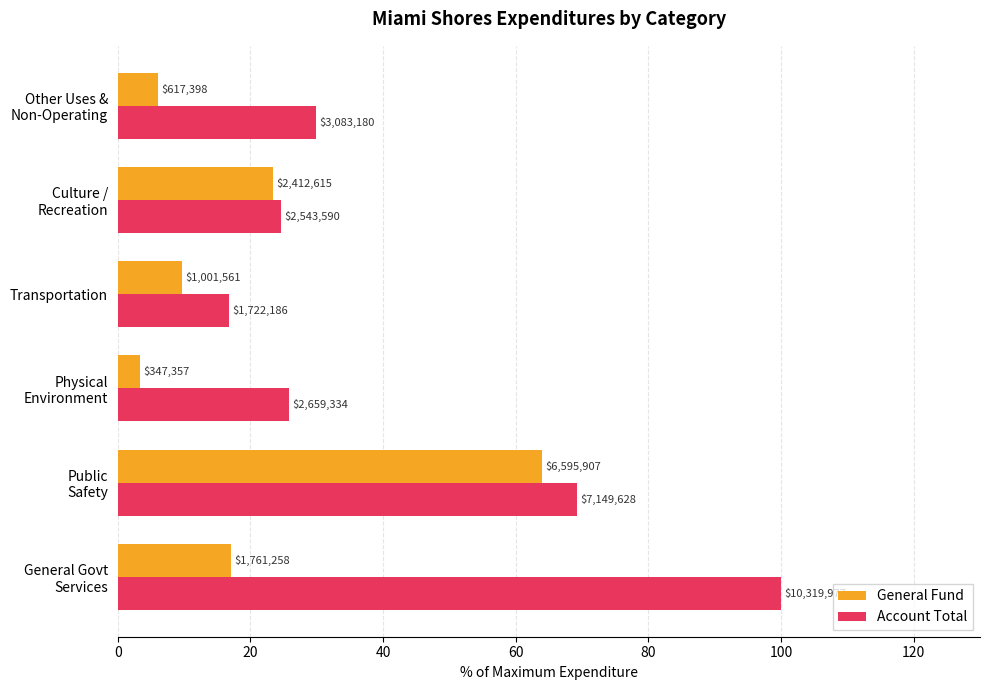

What is the maximum value shown in the chart?

100.0